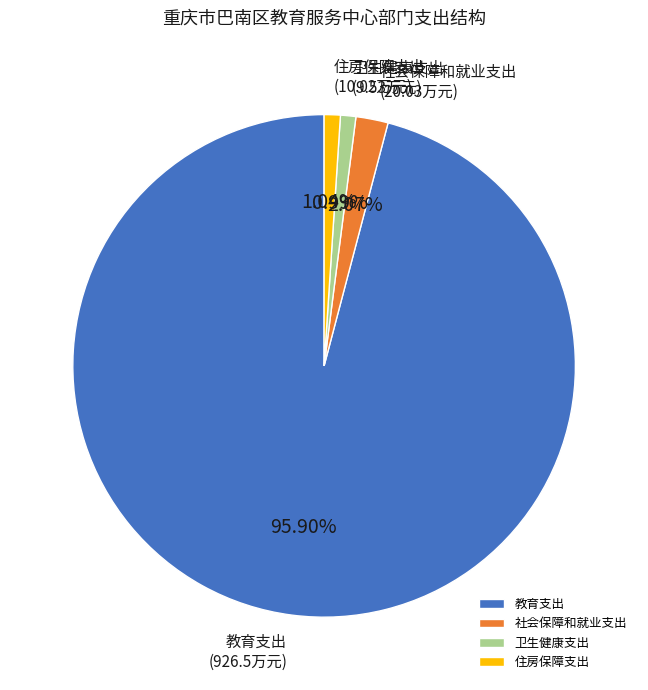

To the nearest percent, what is the difference between the 卫生健康支出 and 教育支出 slice percentages?

95%